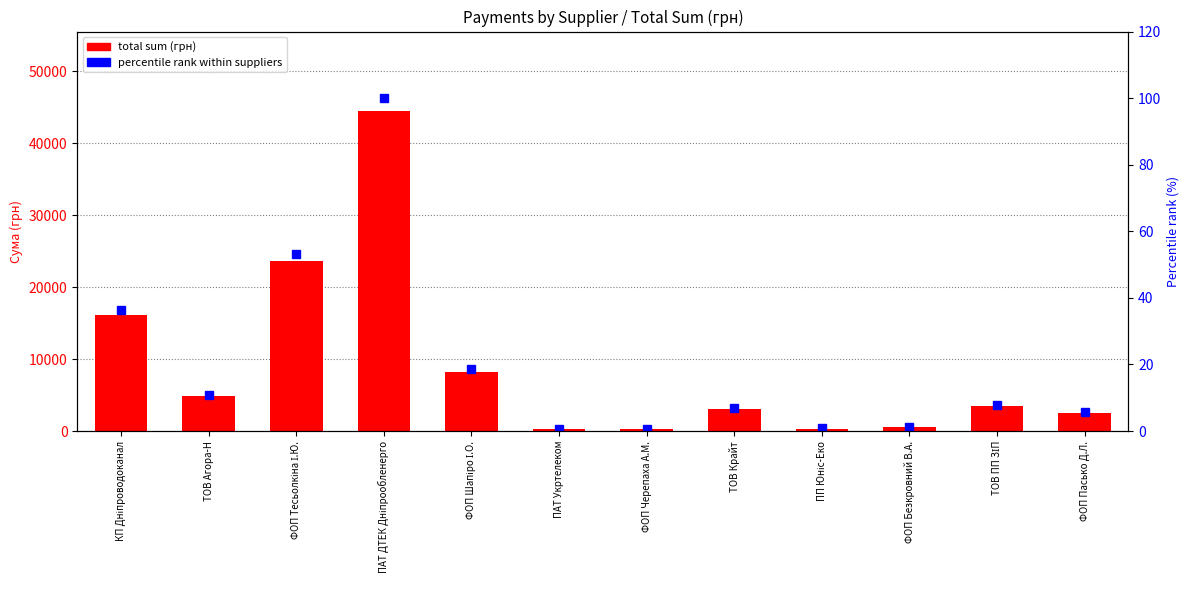

How many series are shown in this chart?

2